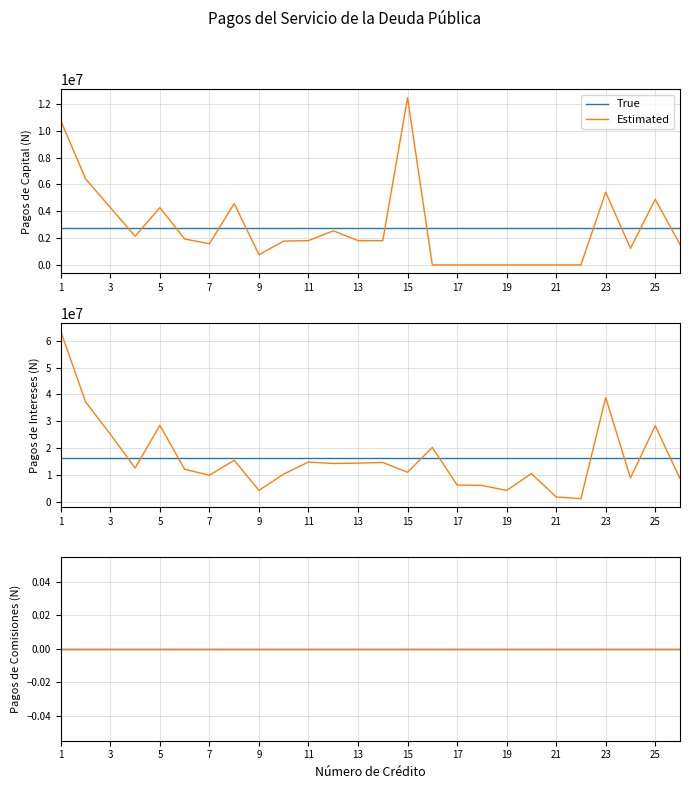

What is the difference between the highest and lowest values at 4?

10508369.4